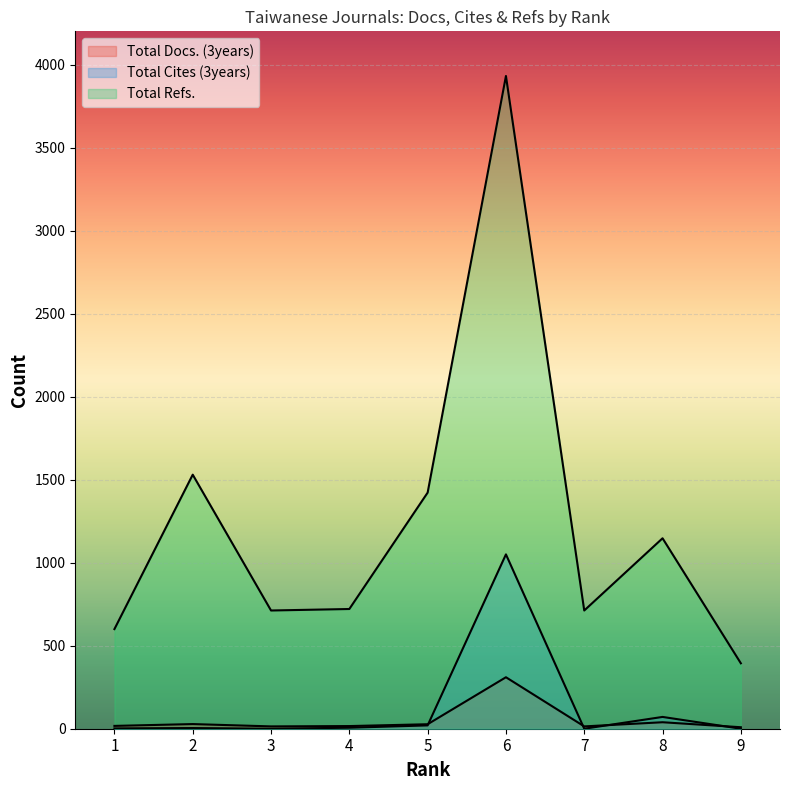

Rank the series at 2 from lowest to highest value.

Total Cites (3years), Total Docs. (3years), Total Refs.